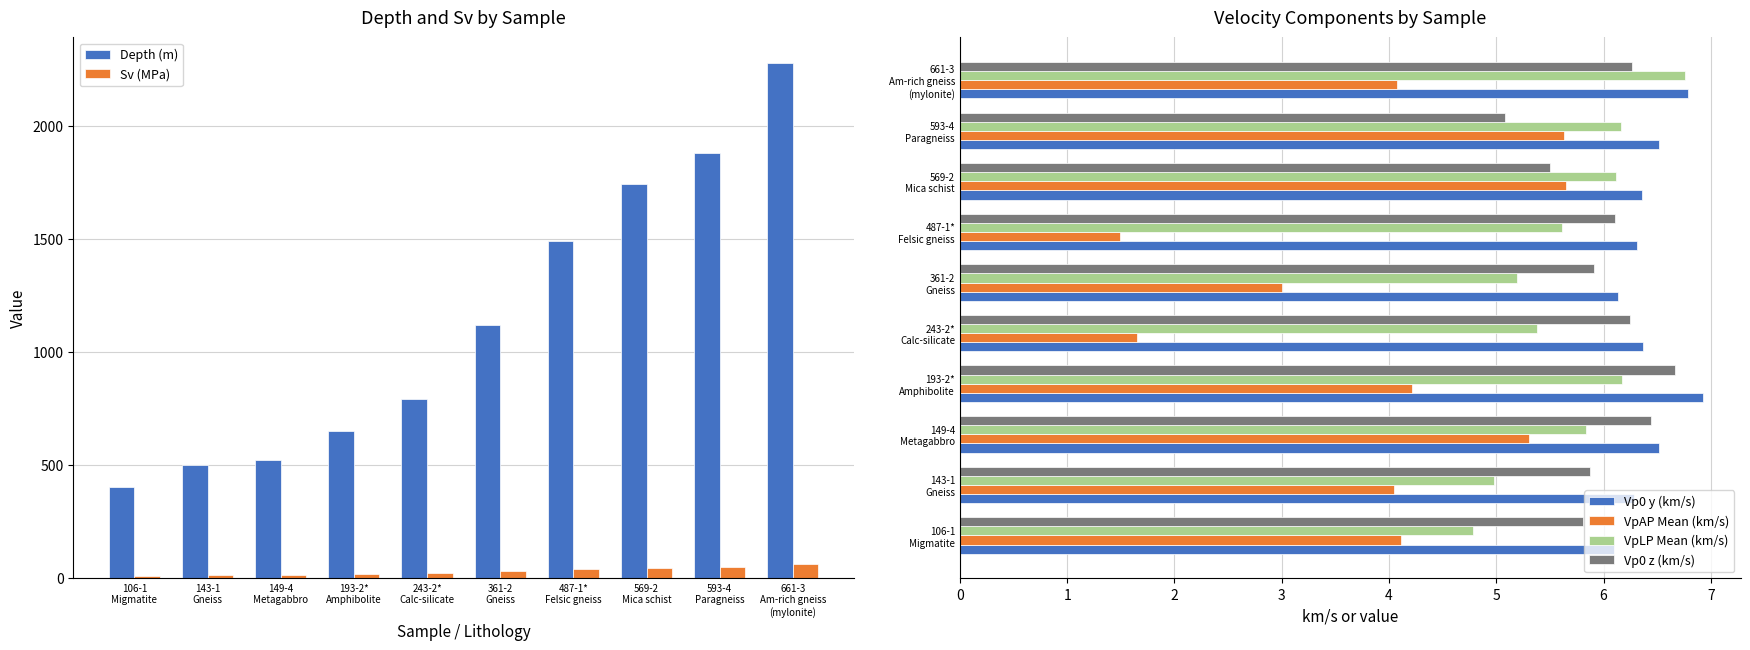

How many bars are there in total?

60